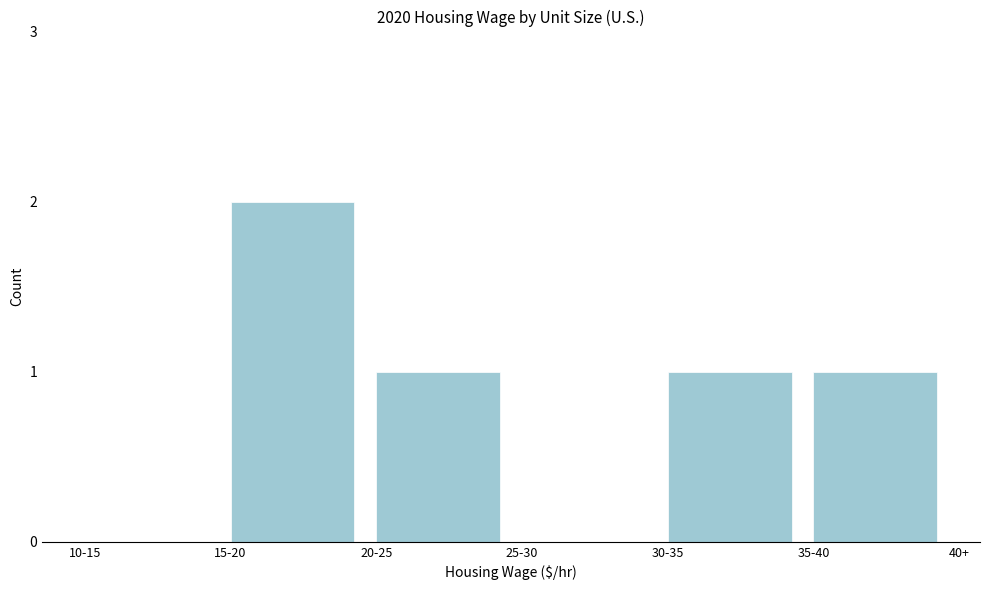

Reading right to left, list all the values displayed in this chart.

35-40=1	30-35=1	25-30=0	20-25=1	15-20=2	10-15=0